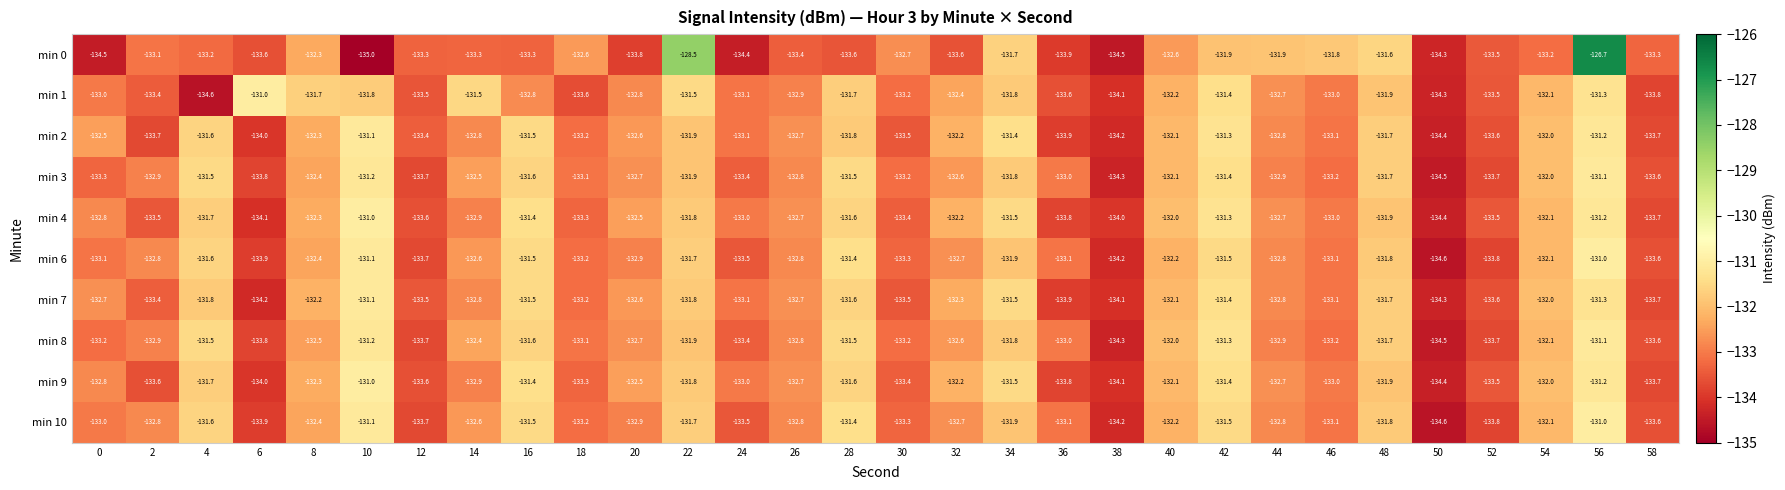

At which category does the chart reach its peak across all series?

56